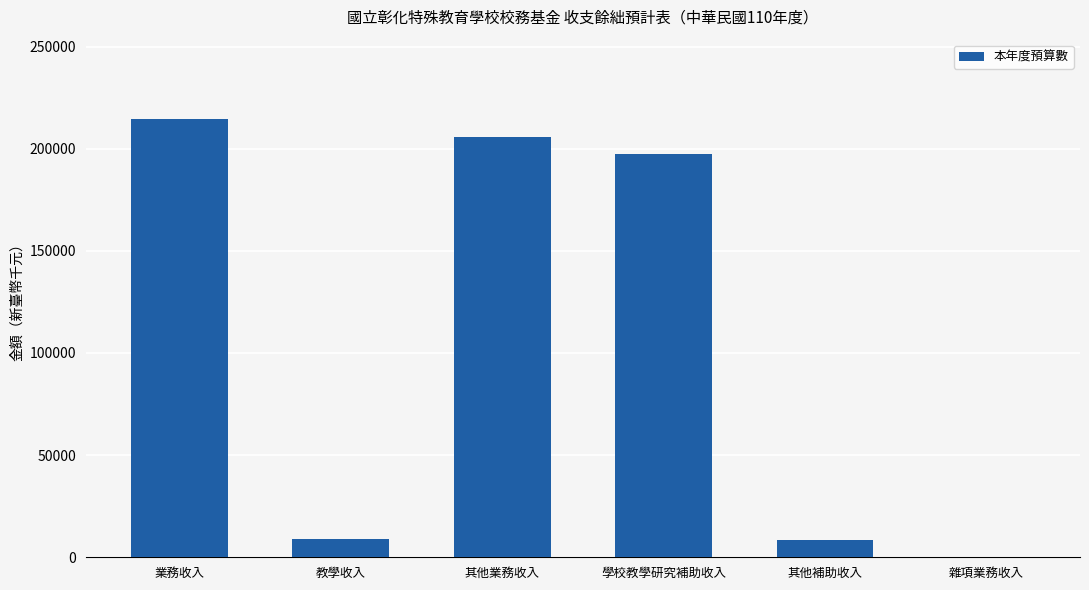

What is the sum of the values at 其他業務收入 and 業務收入?

420465